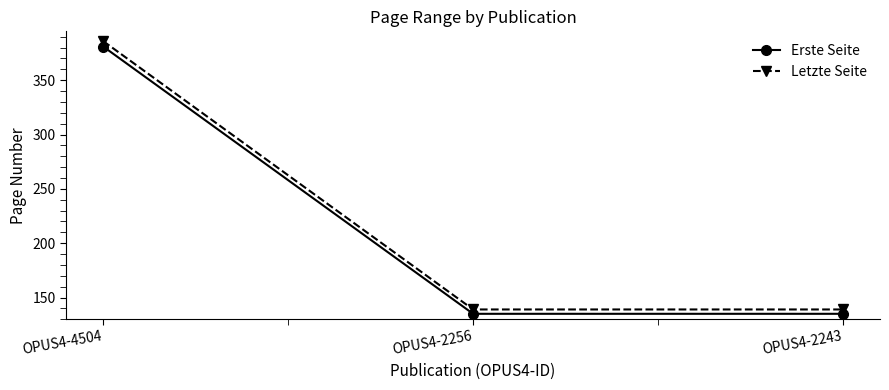

How many categories are shown in the chart?

3